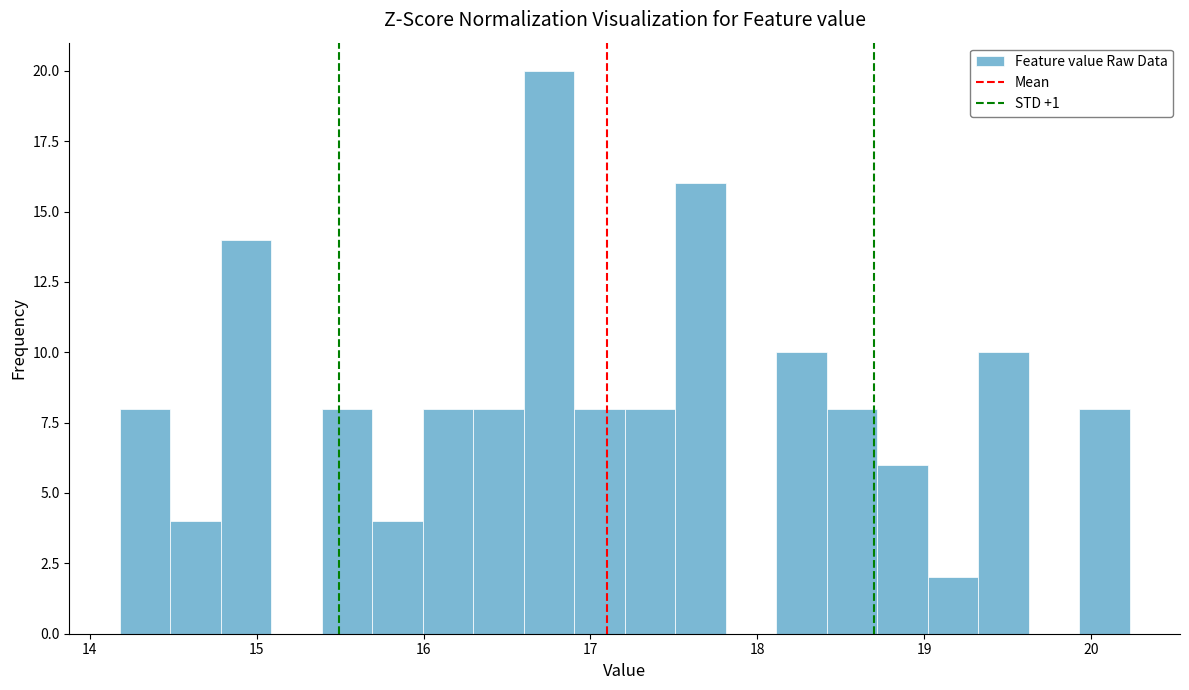

Around what value on the x-axis is the tallest bar? Give the approximate position of its centre, as read against the axis.

16.8